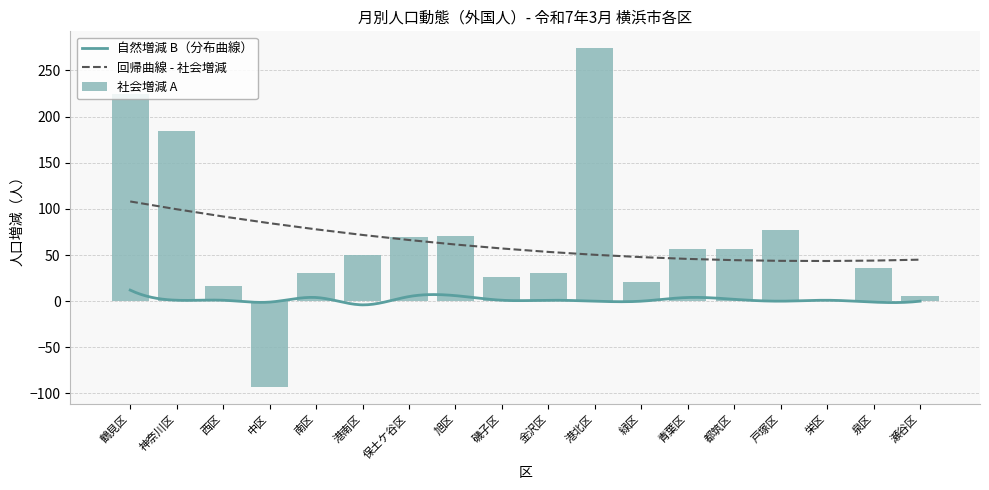

List the labels in order of value, smallest first.

中区, 栄区, 瀬谷区, 西区, 緑区, 磯子区, 南区, 金沢区, 泉区, 港南区, 都筑区, 青葉区, 保土ケ谷区, 旭区, 戸塚区, 神奈川区, 鶴見区, 港北区